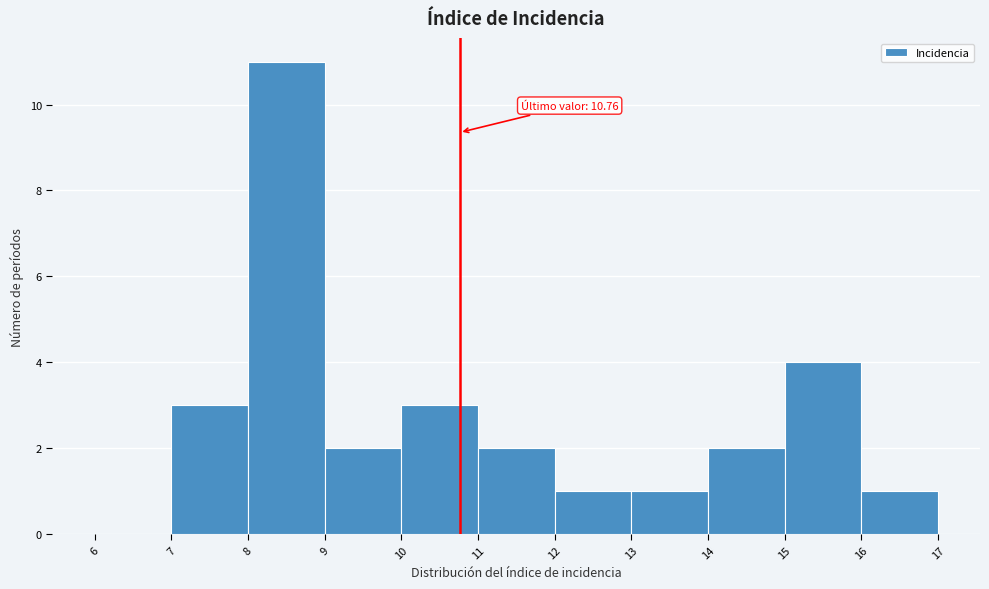

Over which range of the x-axis is the bar tallest?

8 to 9